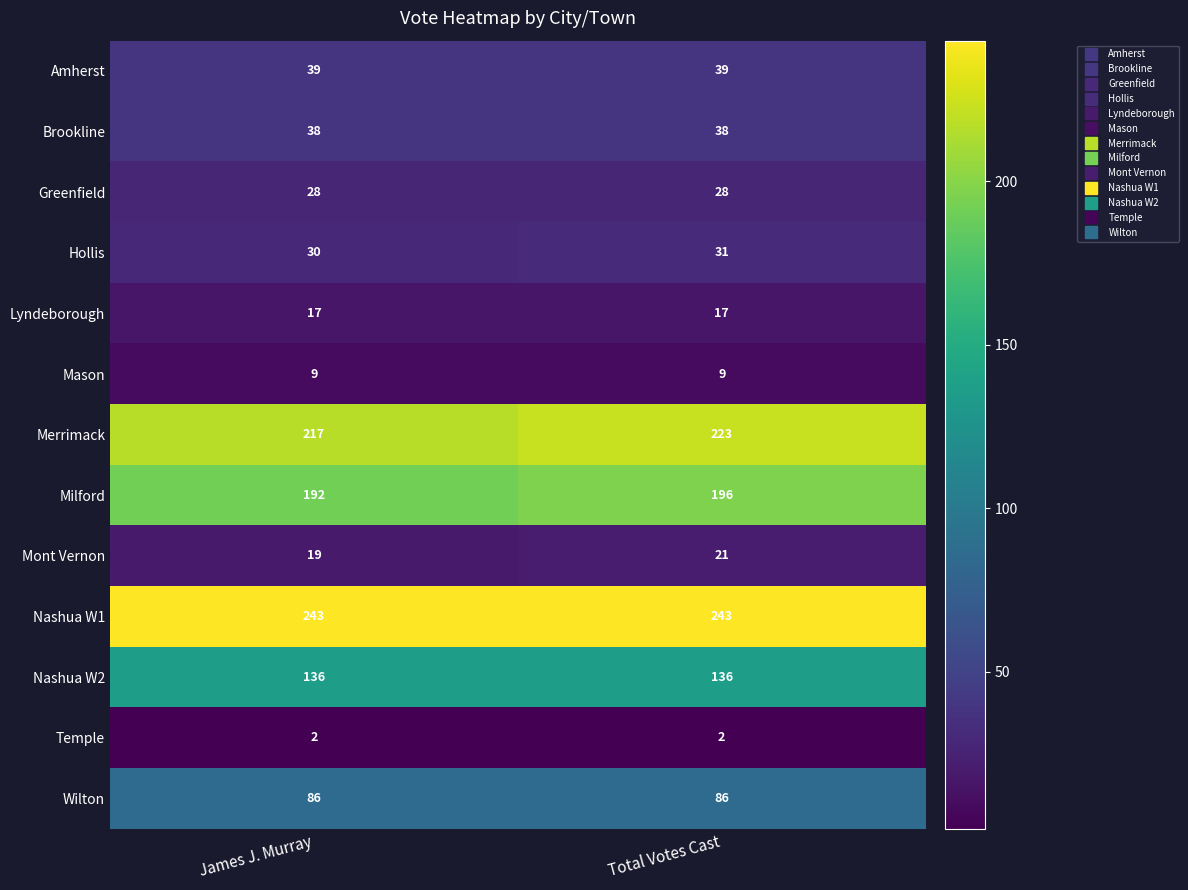

Reading left to right, transcribe all the data shown in this chart.

Amherst: 39	39
Brookline: 38	38
Greenfield: 28	28
Hollis: 30	31
Lyndeborough: 17	17
Mason: 9	9
Merrimack: 217	223
Milford: 192	196
Mont Vernon: 19	21
Nashua W1: 243	243
Nashua W2: 136	136
Temple: 2	2
Wilton: 86	86